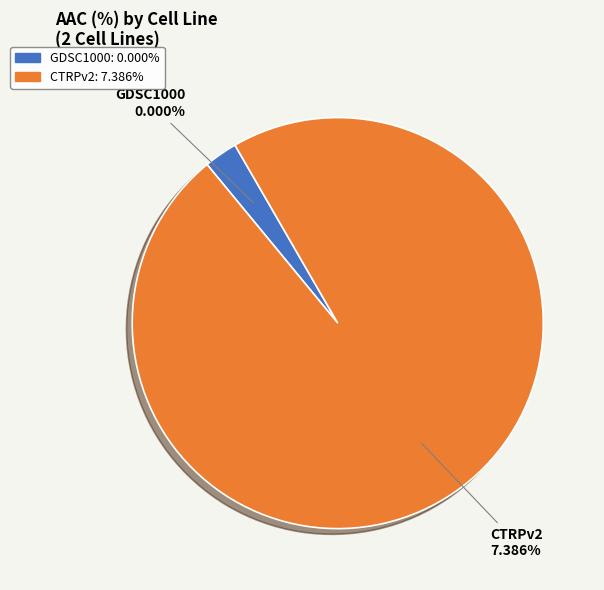

Which slice is the smallest?

GDSC1000